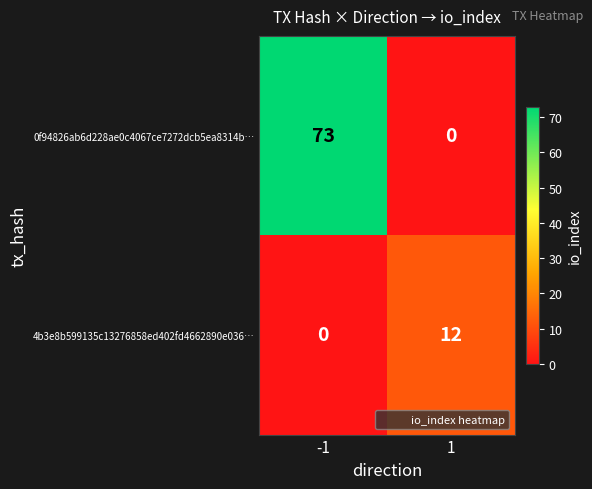

Which series has the largest total across all categories?

0f94826ab6d228ae0c4067ce7272dcb5ea8314b…